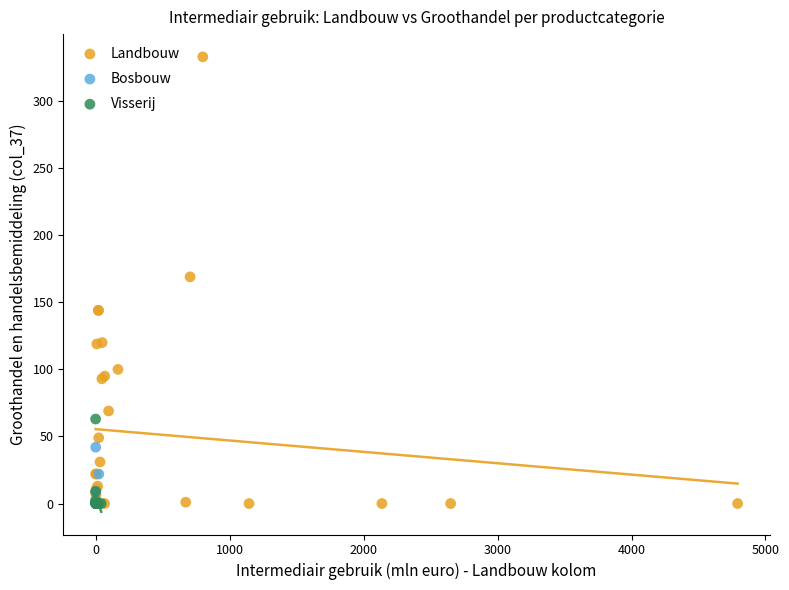

Which series has the widest spread of Y values?

Landbouw